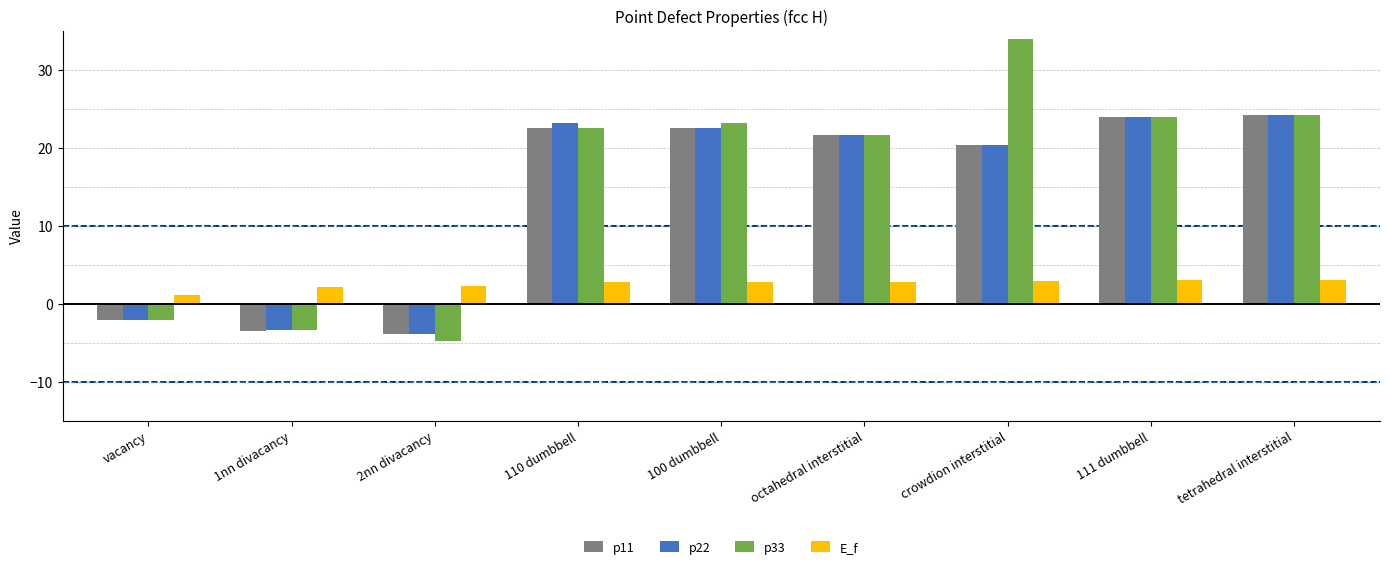

Which series has the largest range (max minus min)?

p33